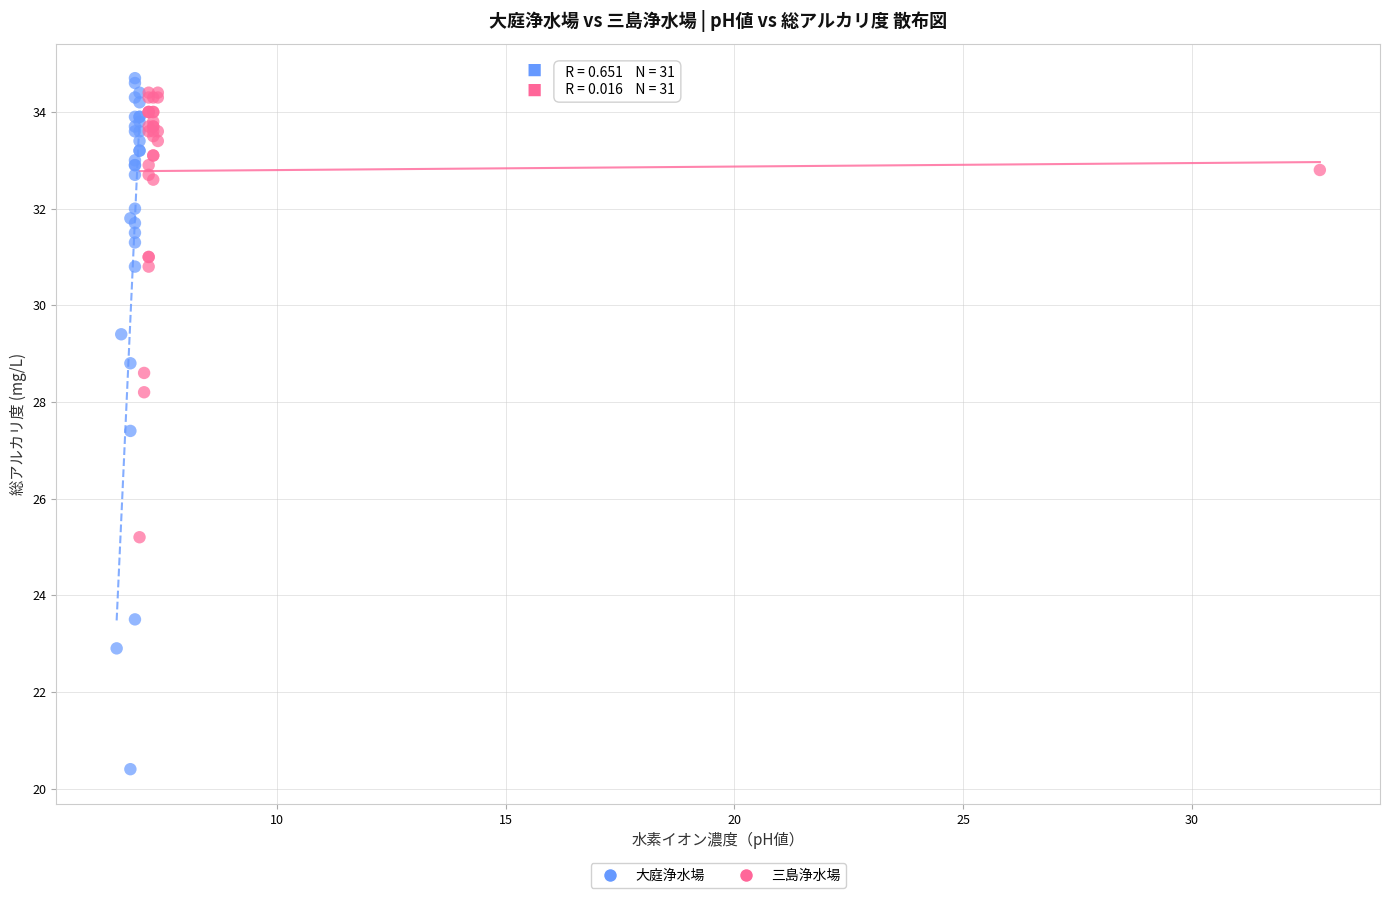

Which series contains the highest Y value?

大庭浄水場